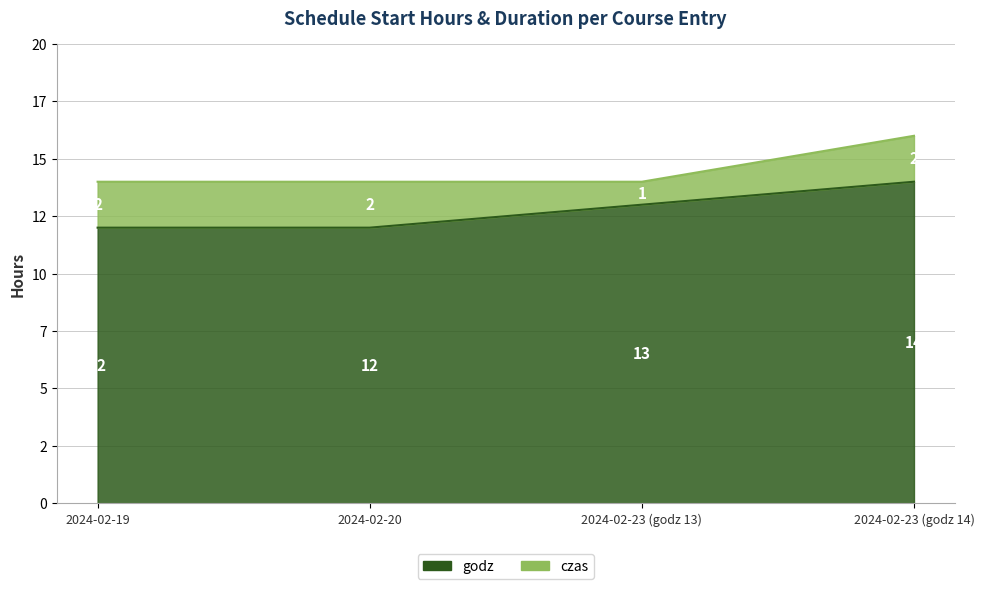

True or false: the data has more than 1 interior local peaks.

False